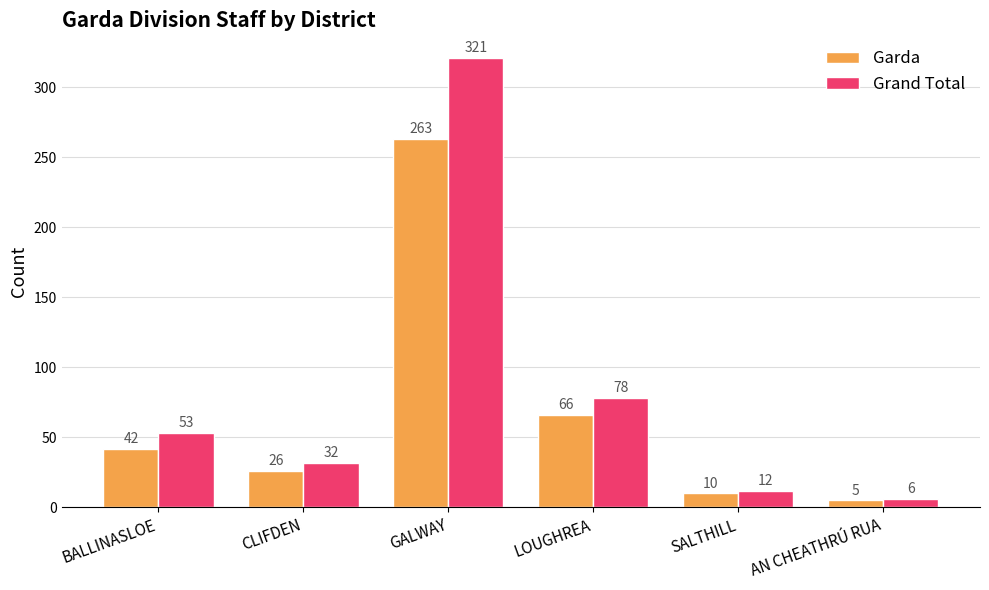

Rank the series by their average value, from lowest to highest.

Garda, Grand Total